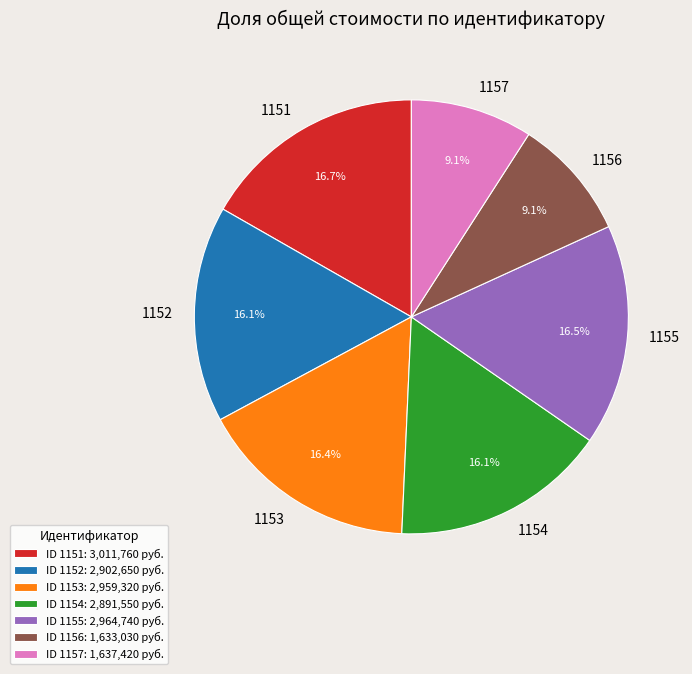

Is there a majority slice in this chart?

No